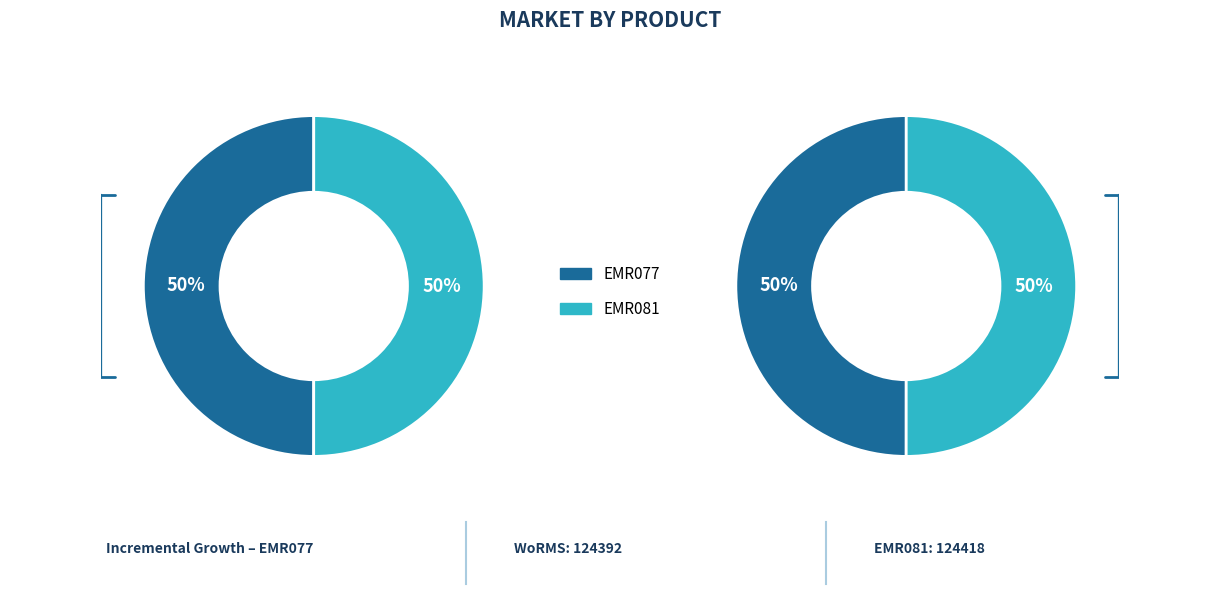

To the nearest percent, what percentage of the pie is EMR081?

50%